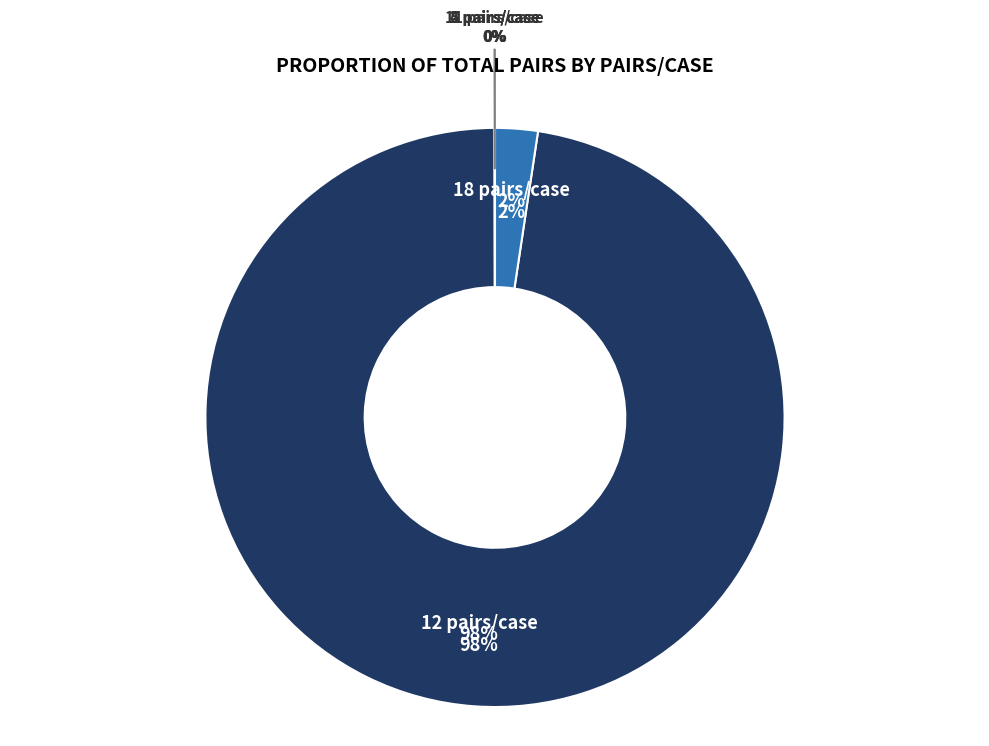

To the nearest percent, what percentage of the pie is 12 pairs/case?

98%